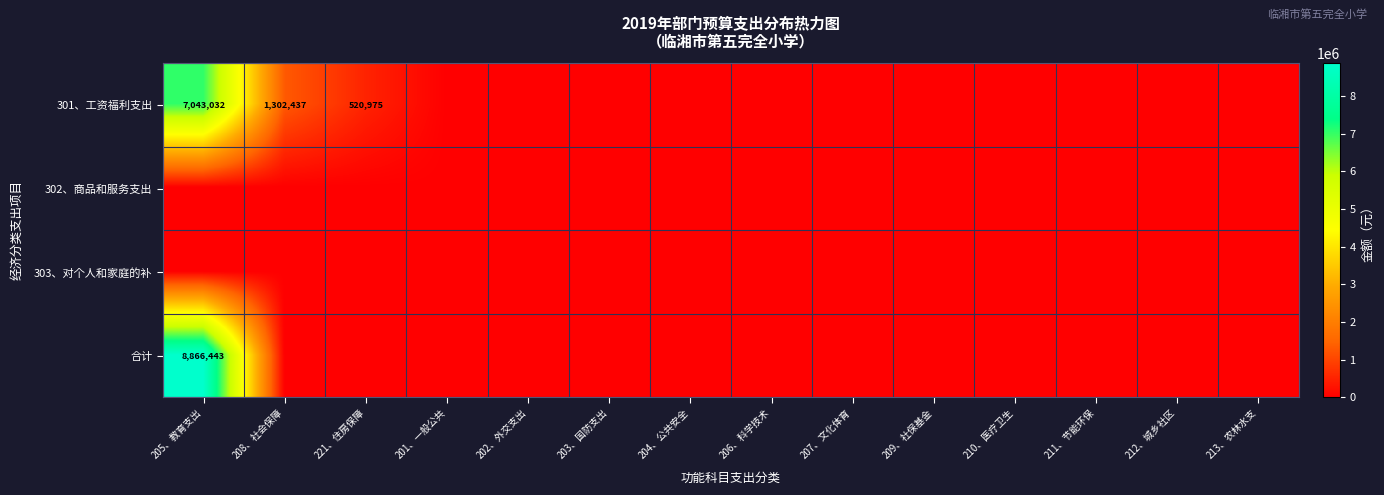

Rank the series at 221、住房保障 from highest to lowest value.

301、工资福利支出, 302、商品和服务支出, 303、对个人和家庭的补, 合计